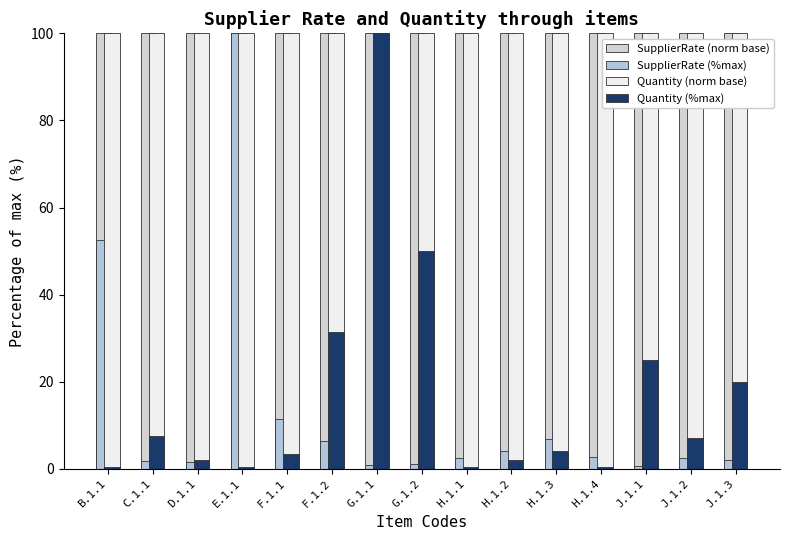

What is the difference between the maximum and minimum values in the SupplierRate (%max) series?

99.4